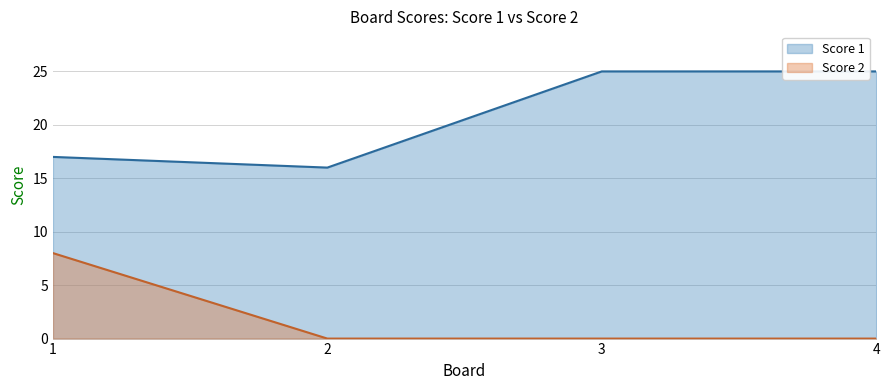

The Score 1 series shows 17 at 1. True or false?

True